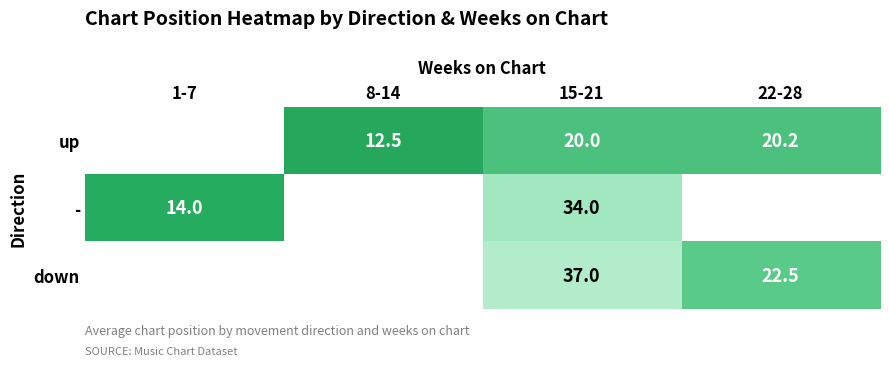

Is it true that down equals 6.1 at 22-28?

False